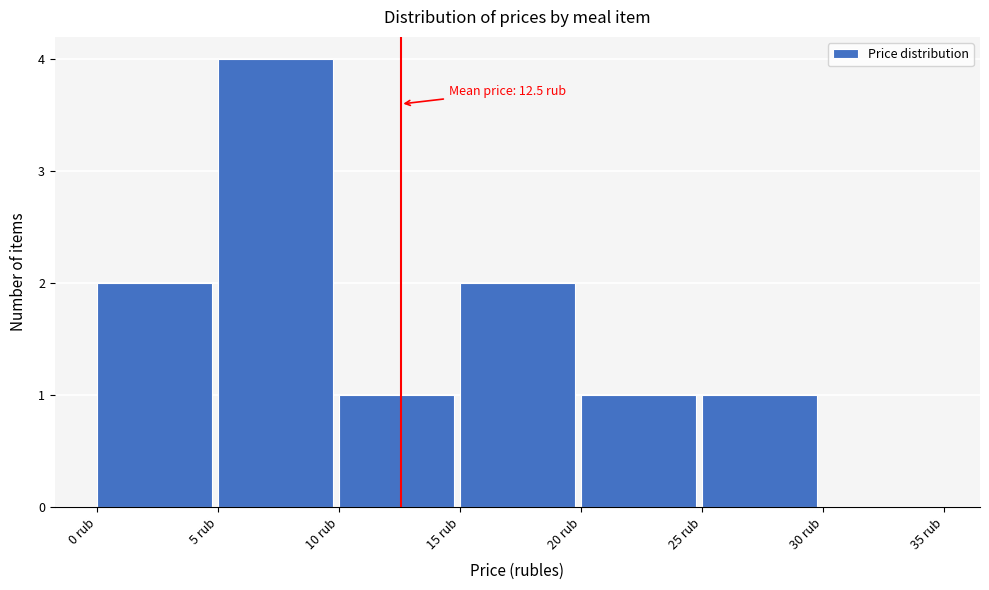

Over which range of the x-axis is the bar tallest?

5 to 10